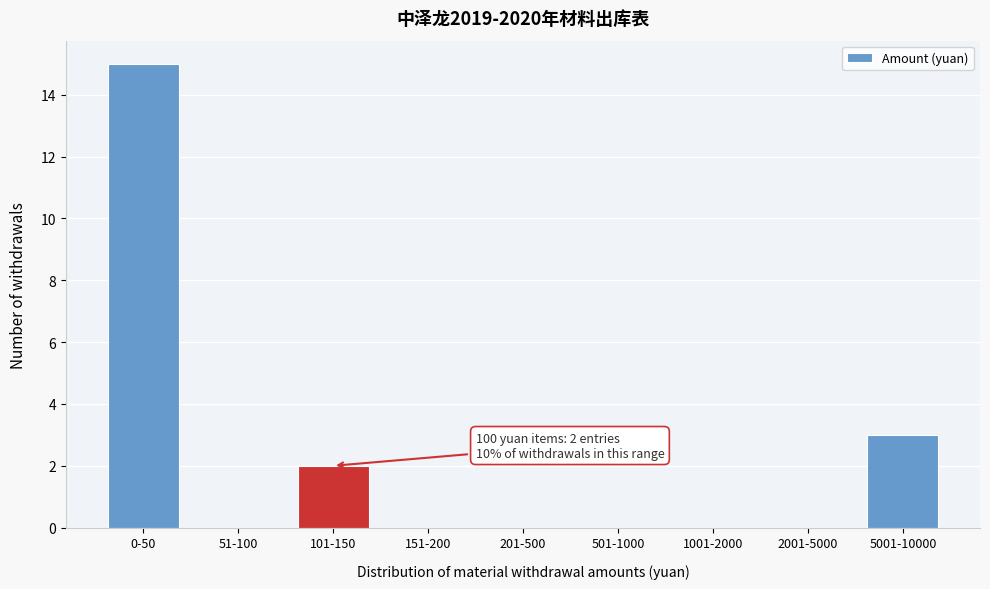

Reading left to right, what are all the values shown in this chart?

0-50=15	51-100=0	101-150=2	151-200=0	201-500=0	501-1000=0	1001-2000=0	2001-5000=0	5001-10000=3